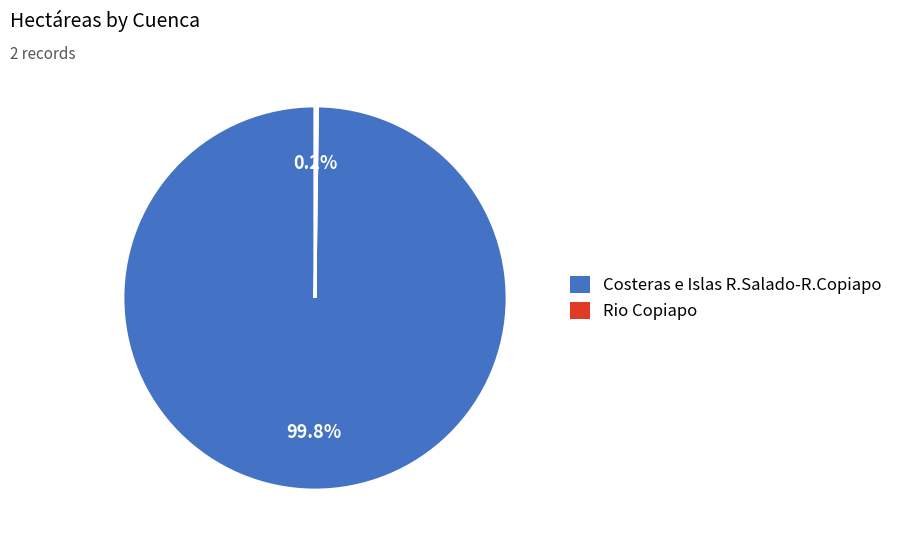

What percentage is NOT represented by Costeras e Islas R.Salado-R.Copiapo?

0.2%